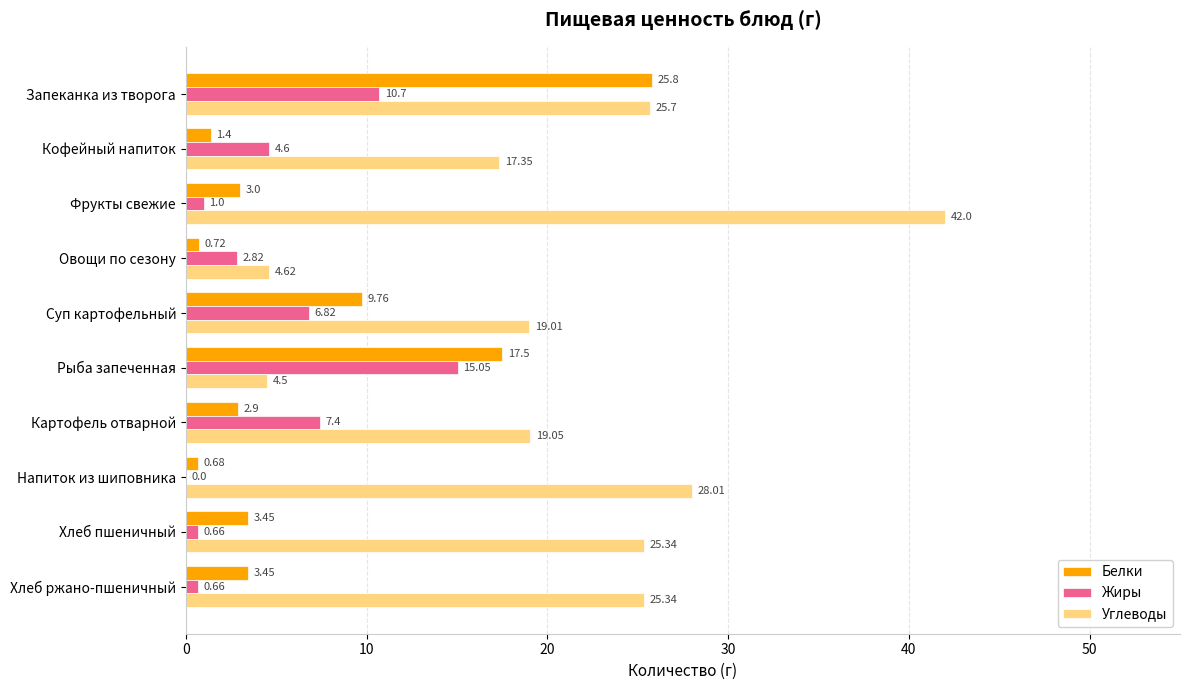

What is the sum of the Углеводы values at Картофель отварной and Хлеб ржано-пшеничный?

44.4